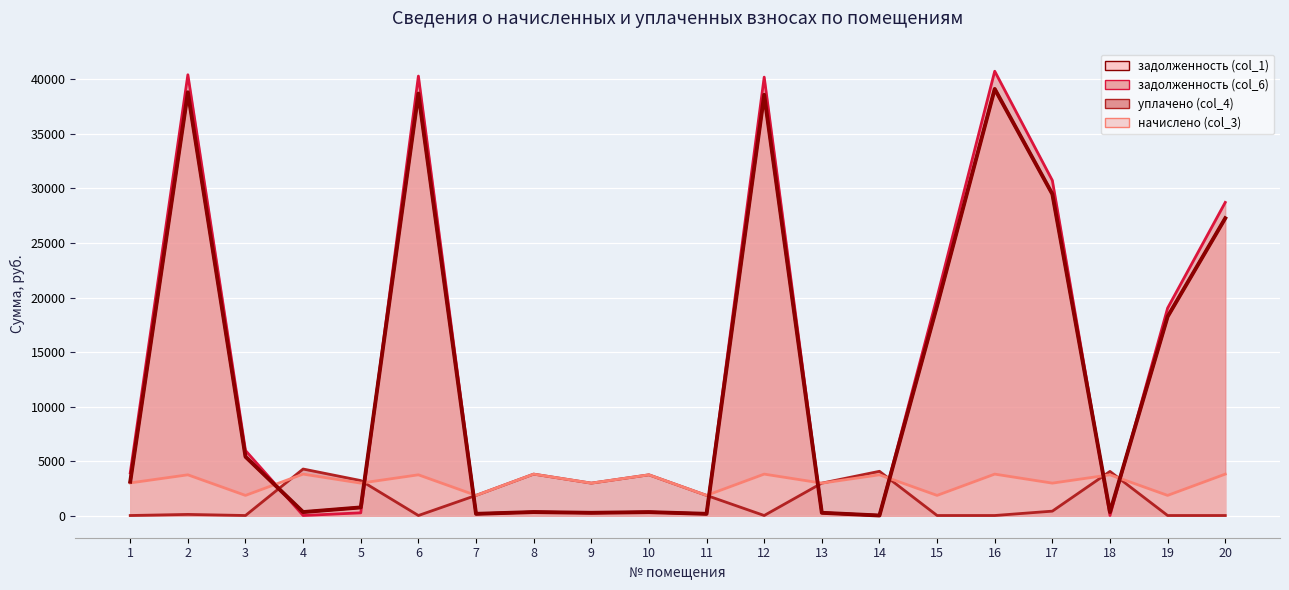

Is it true that задолженность (col_1) equals 12511.4 at 15?

False